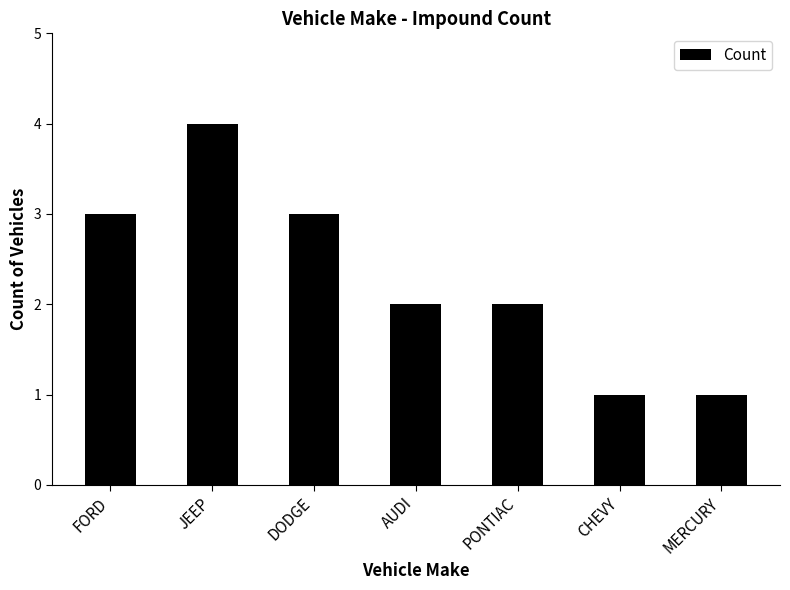

What is the smallest value displayed?

1